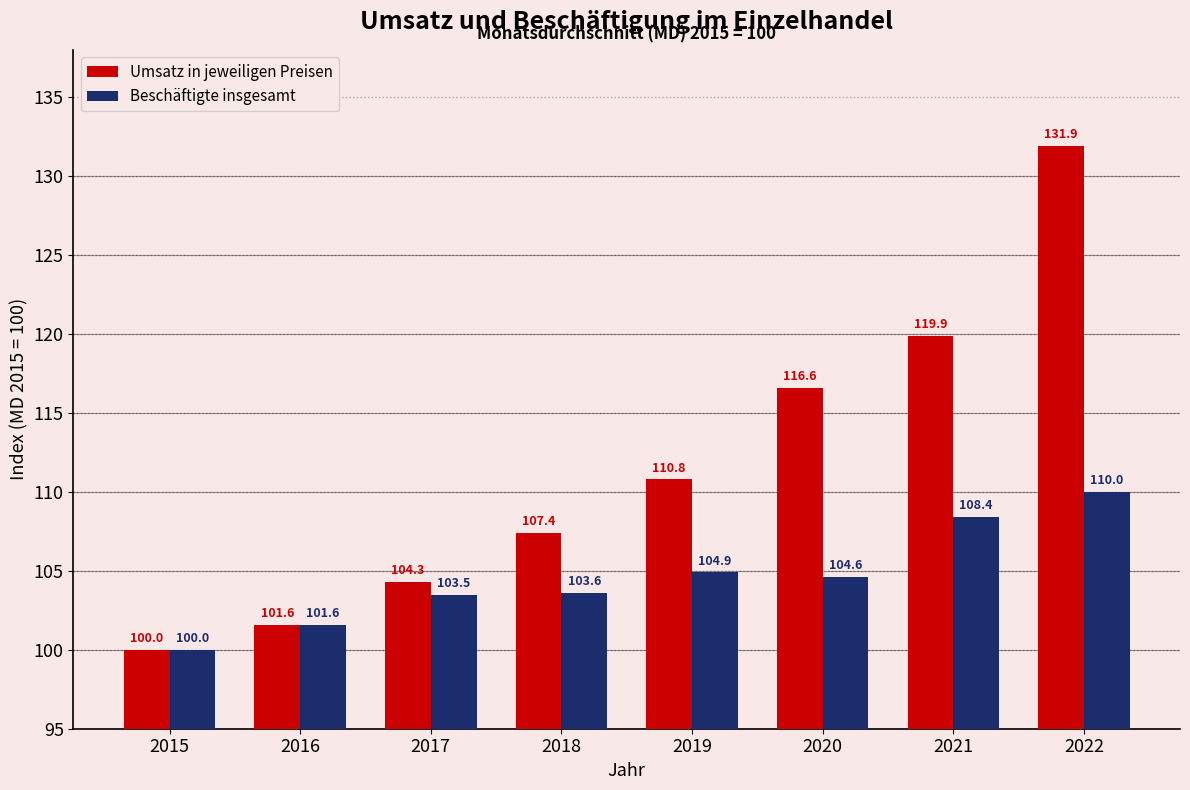

Reading left to right, what are all the values shown in this chart?

Umsatz in jeweiligen Preisen: 2015=100.0	2016=101.6	2017=104.3	2018=107.4	2019=110.8	2020=116.6	2021=119.9	2022=131.9
Beschäftigte insgesamt: 2015=100.0	2016=101.6	2017=103.5	2018=103.6	2019=104.9	2020=104.6	2021=108.4	2022=110.0